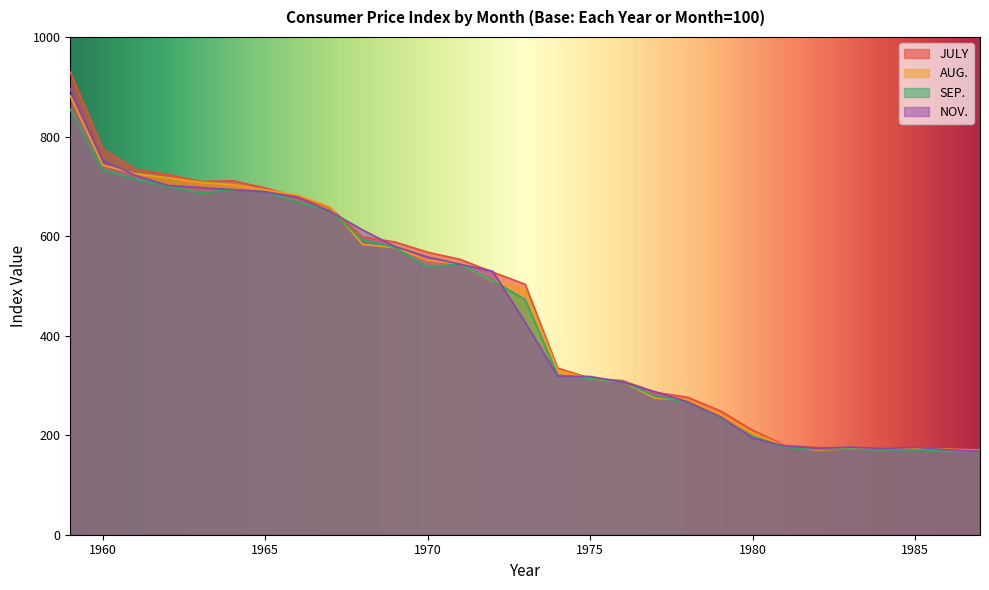

Does the chart have visible grid lines?

No